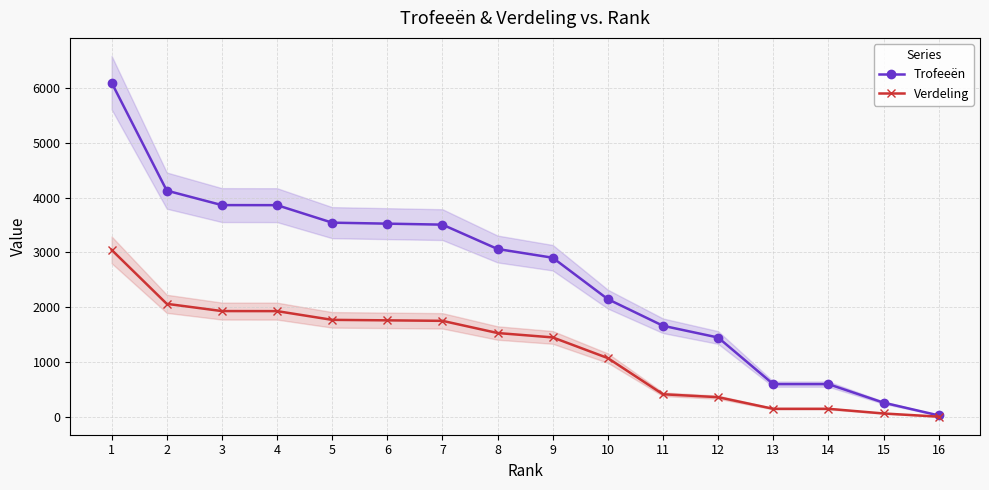

Reading left to right, list all the values displayed in this chart.

Trofeeën: 6093	4126	3862	3861	3542	3524	3506	3062	2903	2148	1663	1449	600	600	262	30
Verdeling: 3046	2063	1931	1930	1771	1762	1753	1531	1451	1074	415	362	150	150	65	7